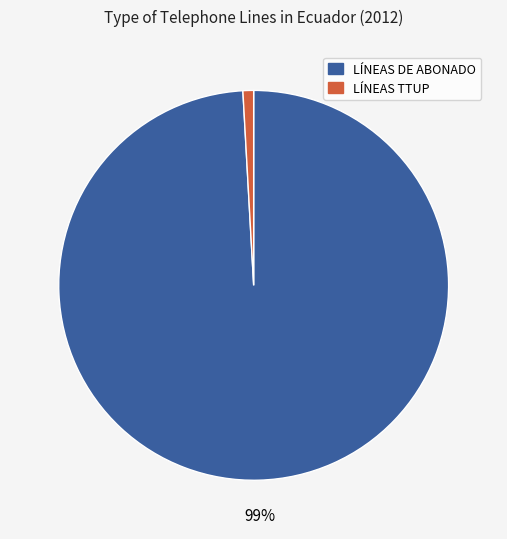

Count the number of slices in the pie.

2